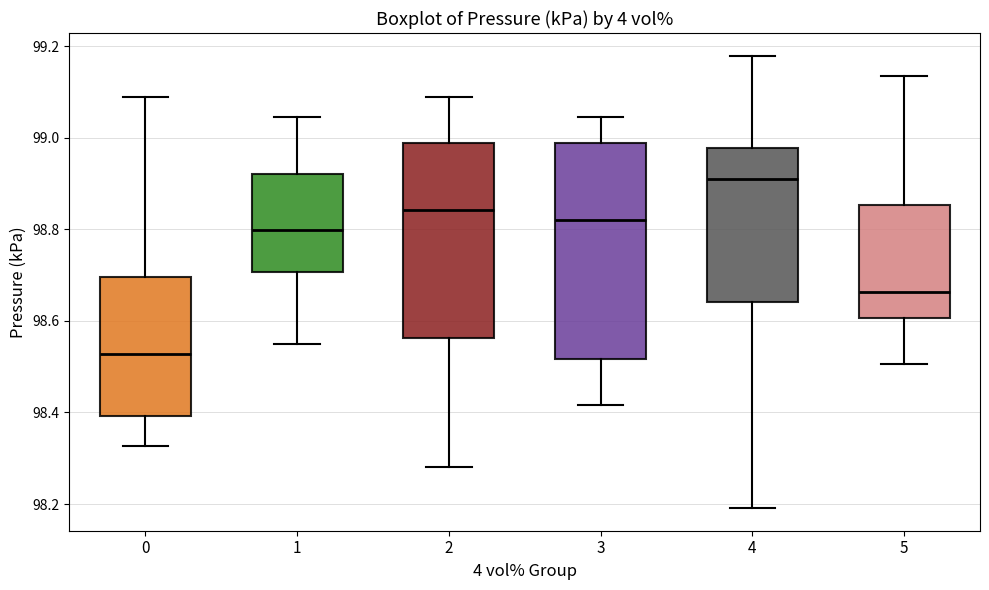

Which box's median line is the lowest?

0